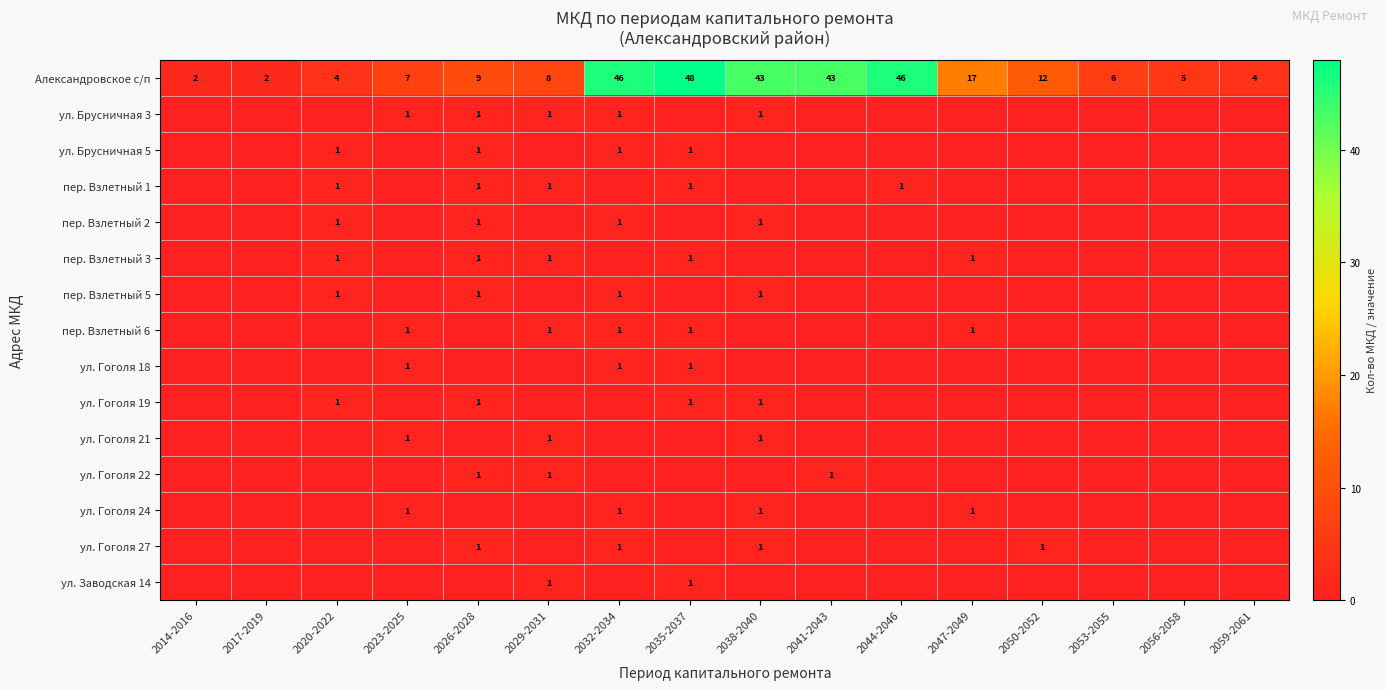

What is the average value of the Александровское с/п series?

19